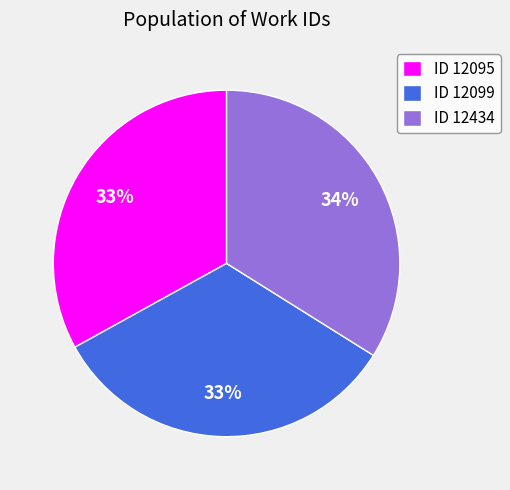

Count the number of slices in the pie.

3